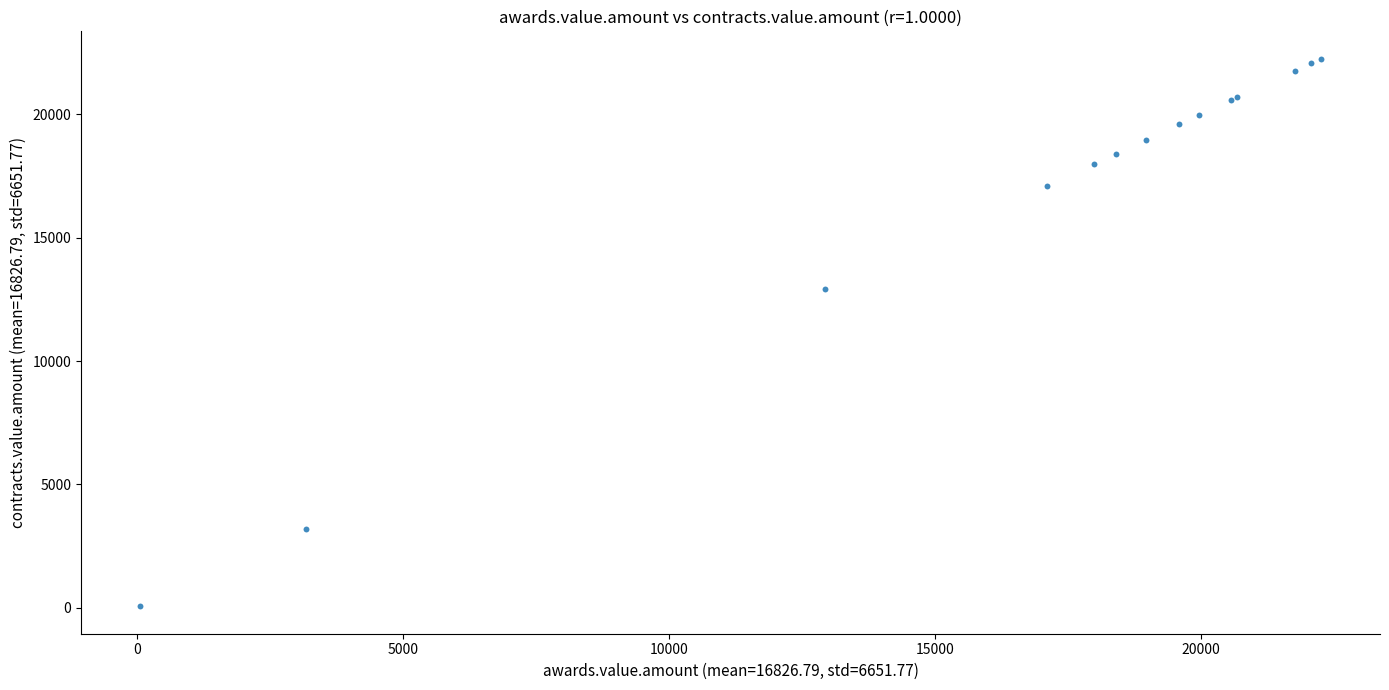

What Y value in the scatter plot is closest to 11155?

12931.0